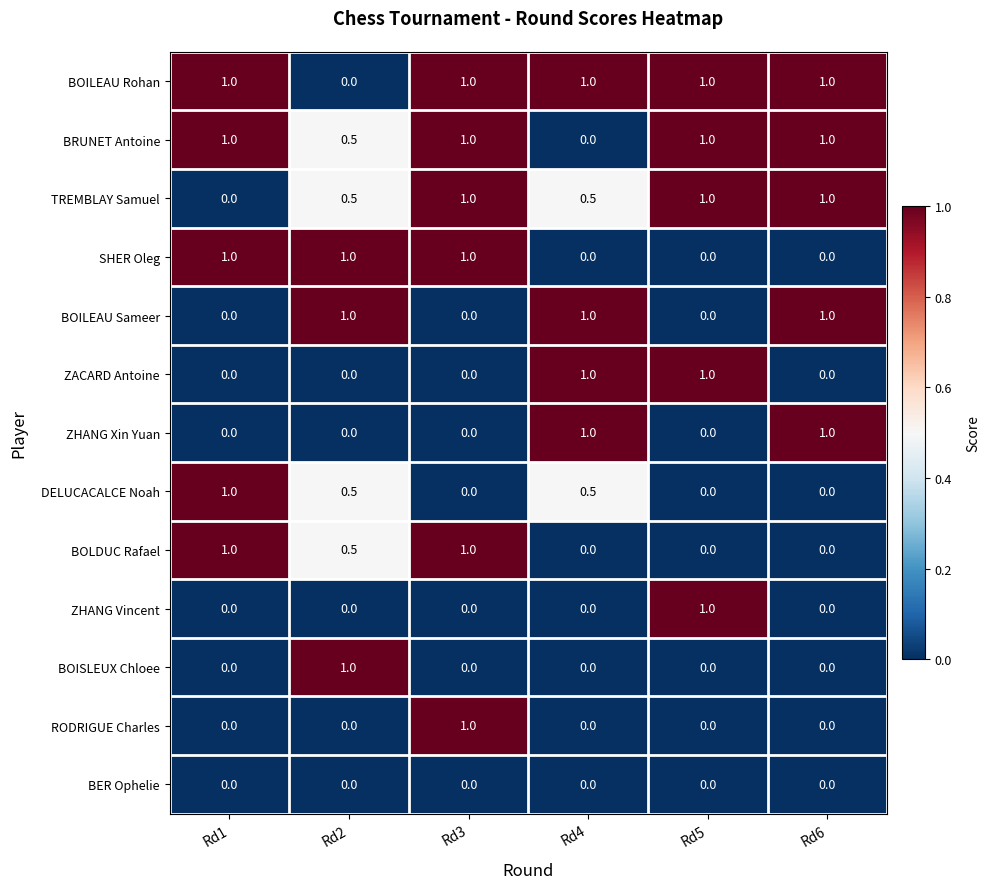

How many categories are shown in the chart?

6